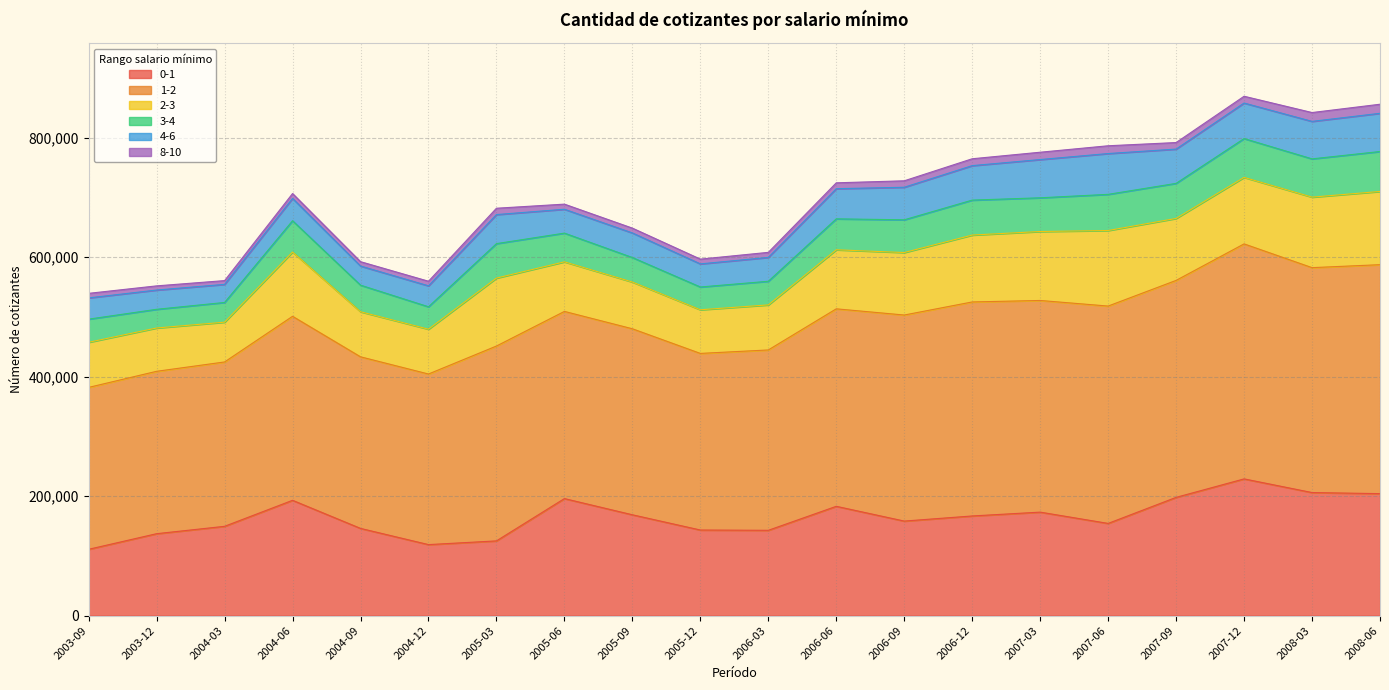

What position from the right is 2005-12?

11